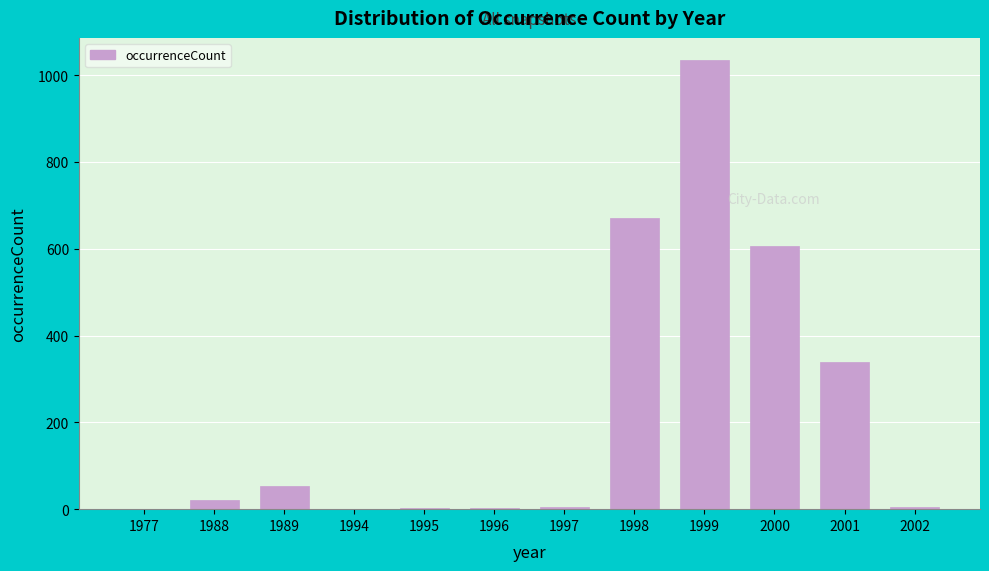

What is the maximum value shown in the chart?

1034